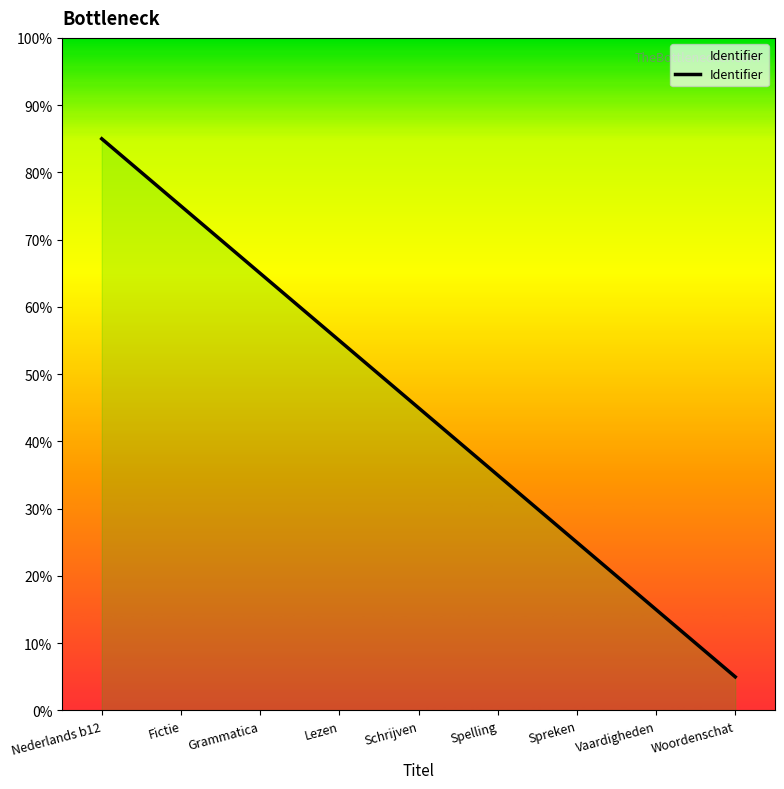

At which category does the chart reach its minimum across all series?

Woordenschat